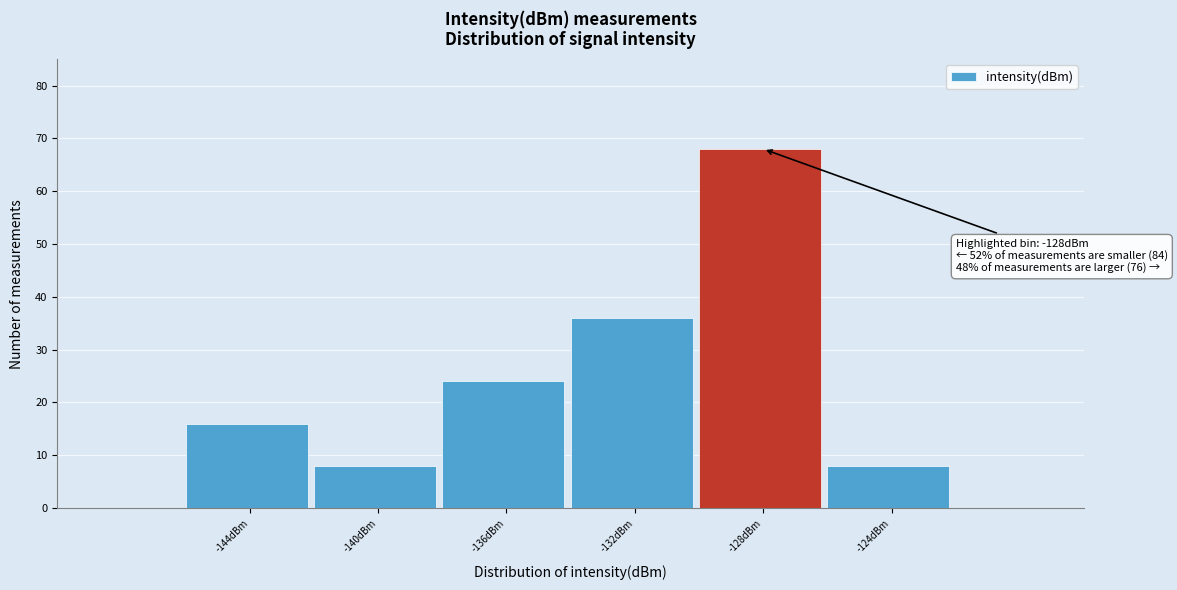

Reading right to left, extract all data points from this chart.

8	68	36	24	8	16